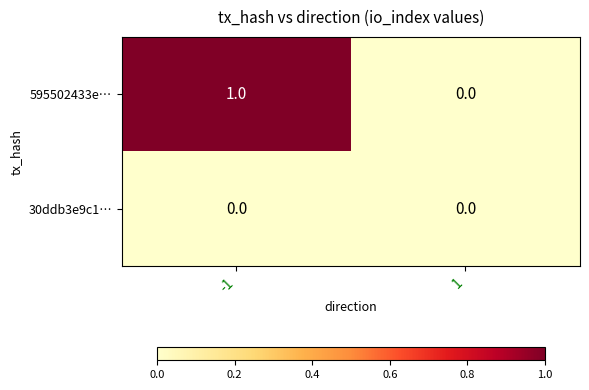

True or false: 30ddb3e9c1… has a value of 0 at -1.

True